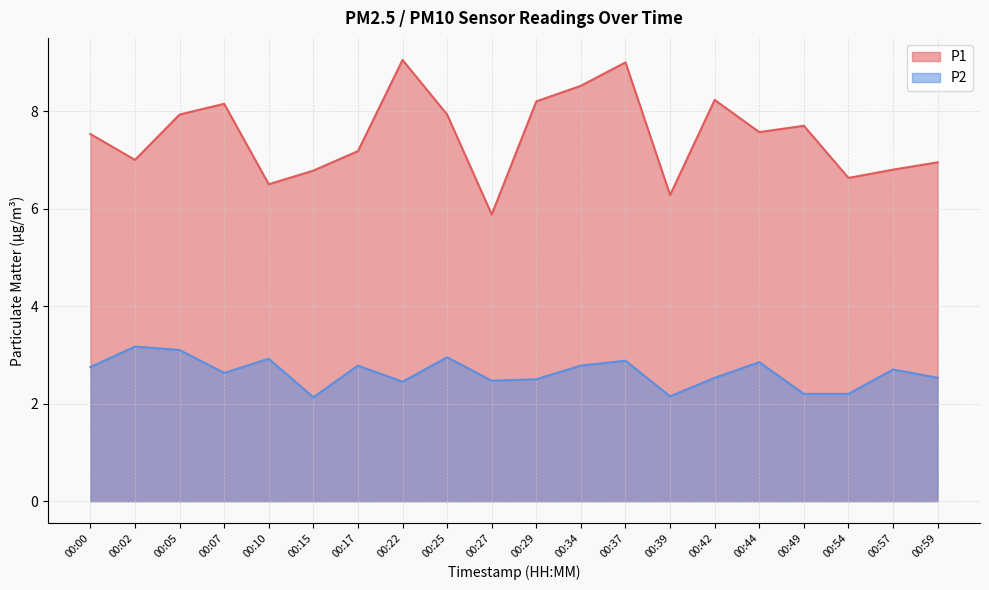

What value does the P2 series have at 00:15?

2.1